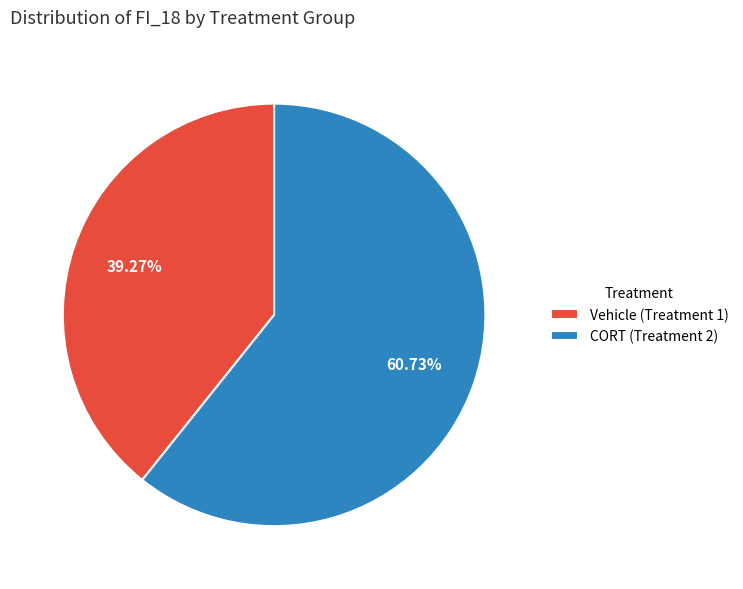

Is the sum of Vehicle (Treatment 1) and CORT (Treatment 2) greater than half?

Yes